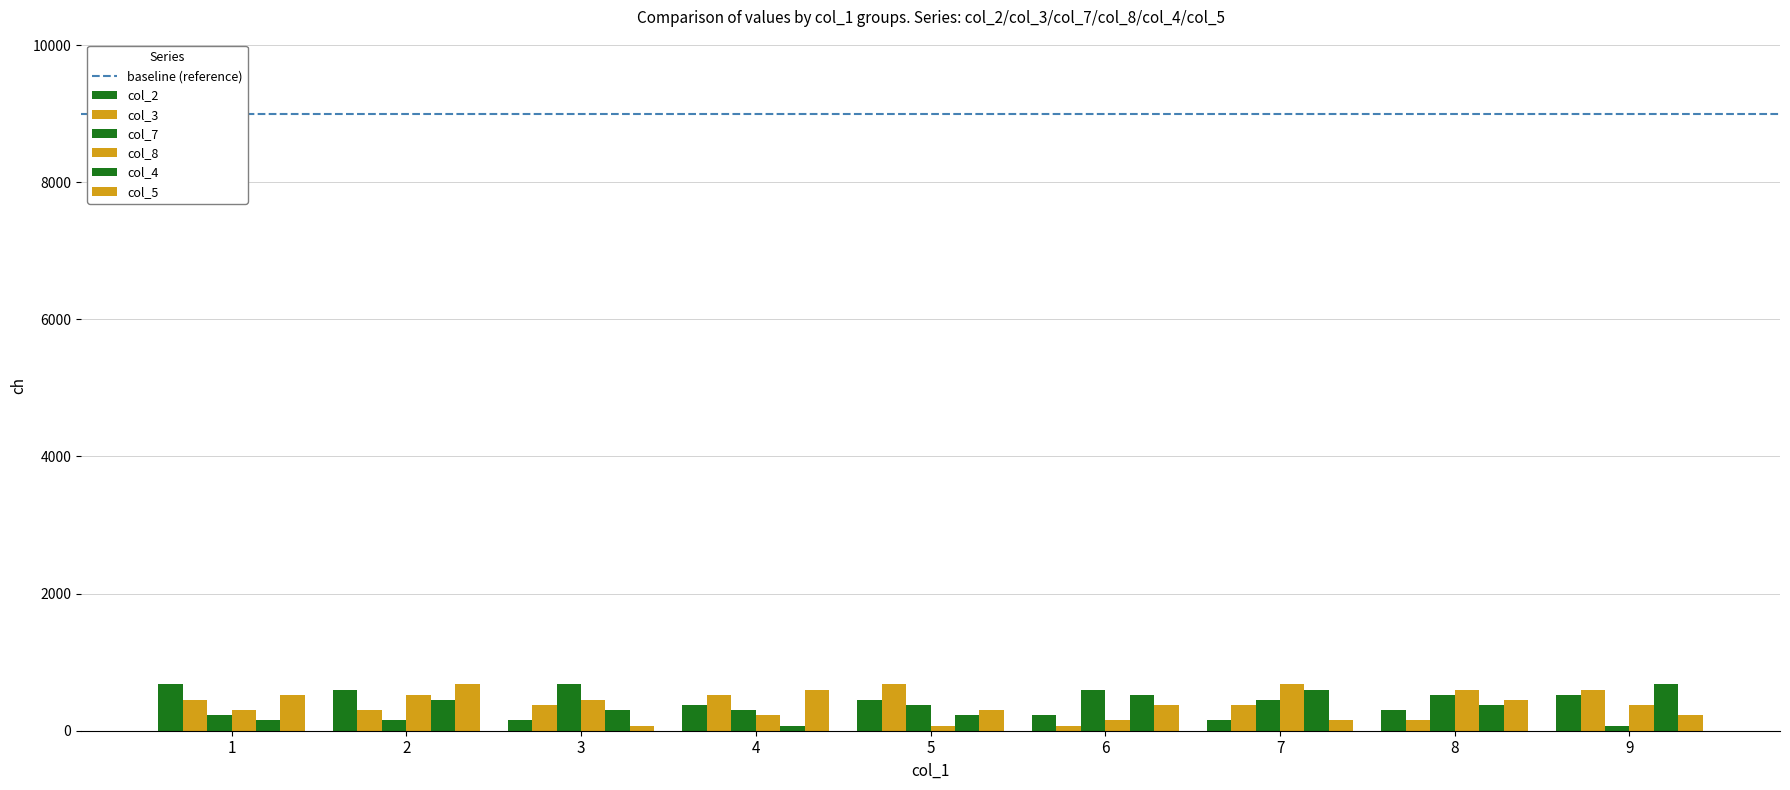

How many bars are there in total?

54